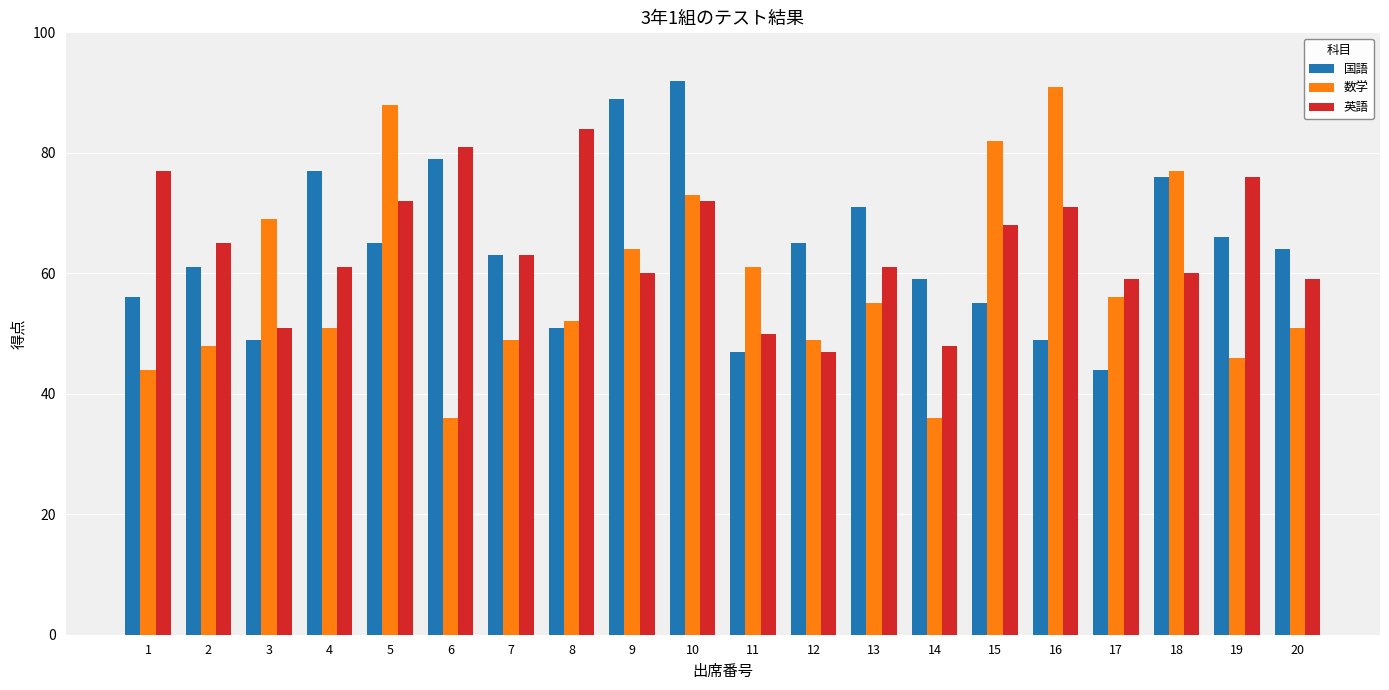

True or false: 英語 has a value of 110 at 2.

False